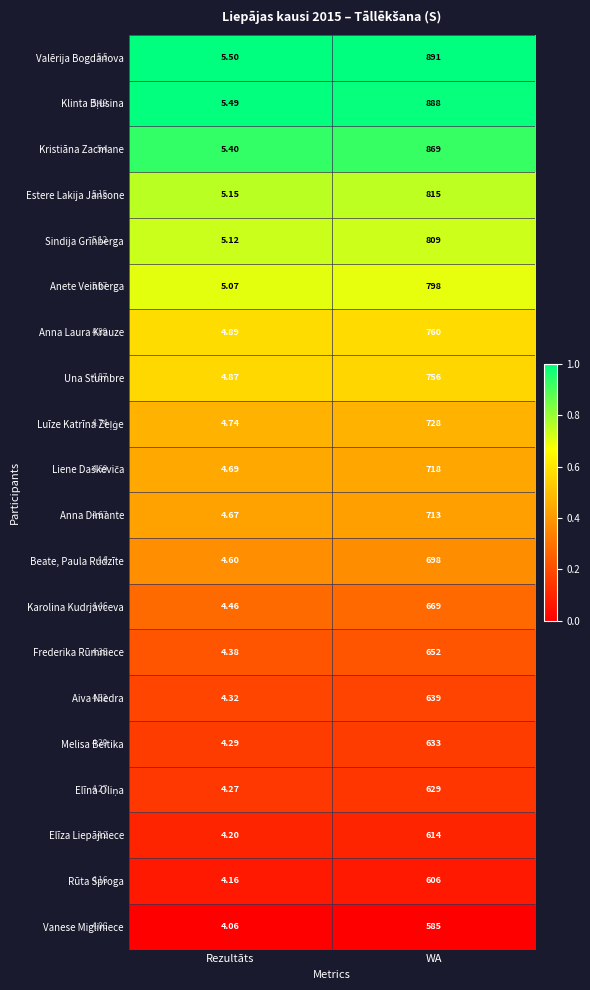

At which label is Valērija Bogdanova closest to 448?

Rezultāts